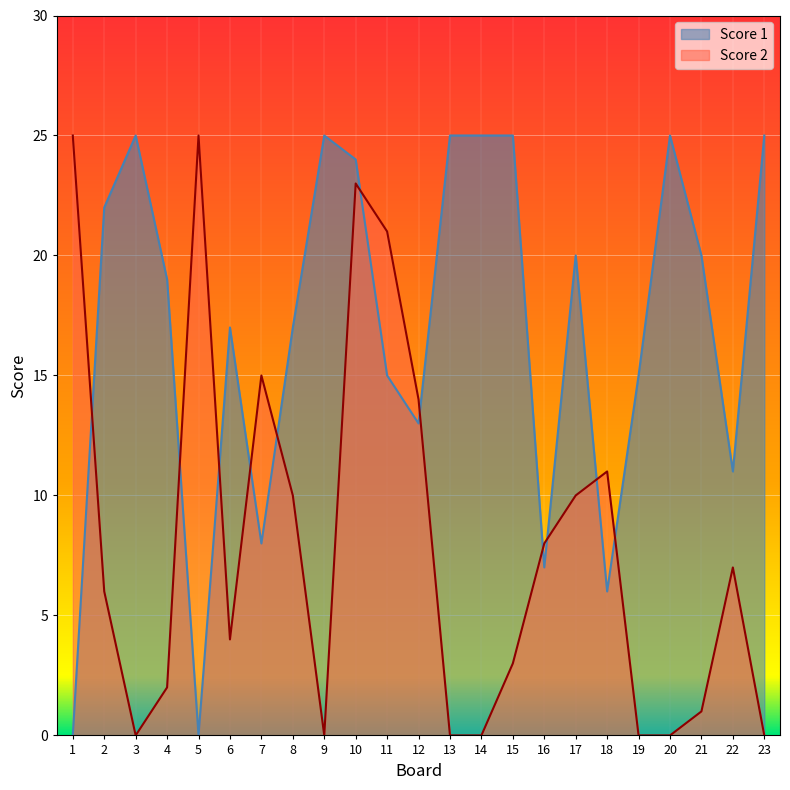

What is the difference between the Score 1 values at 1 and 3?

25